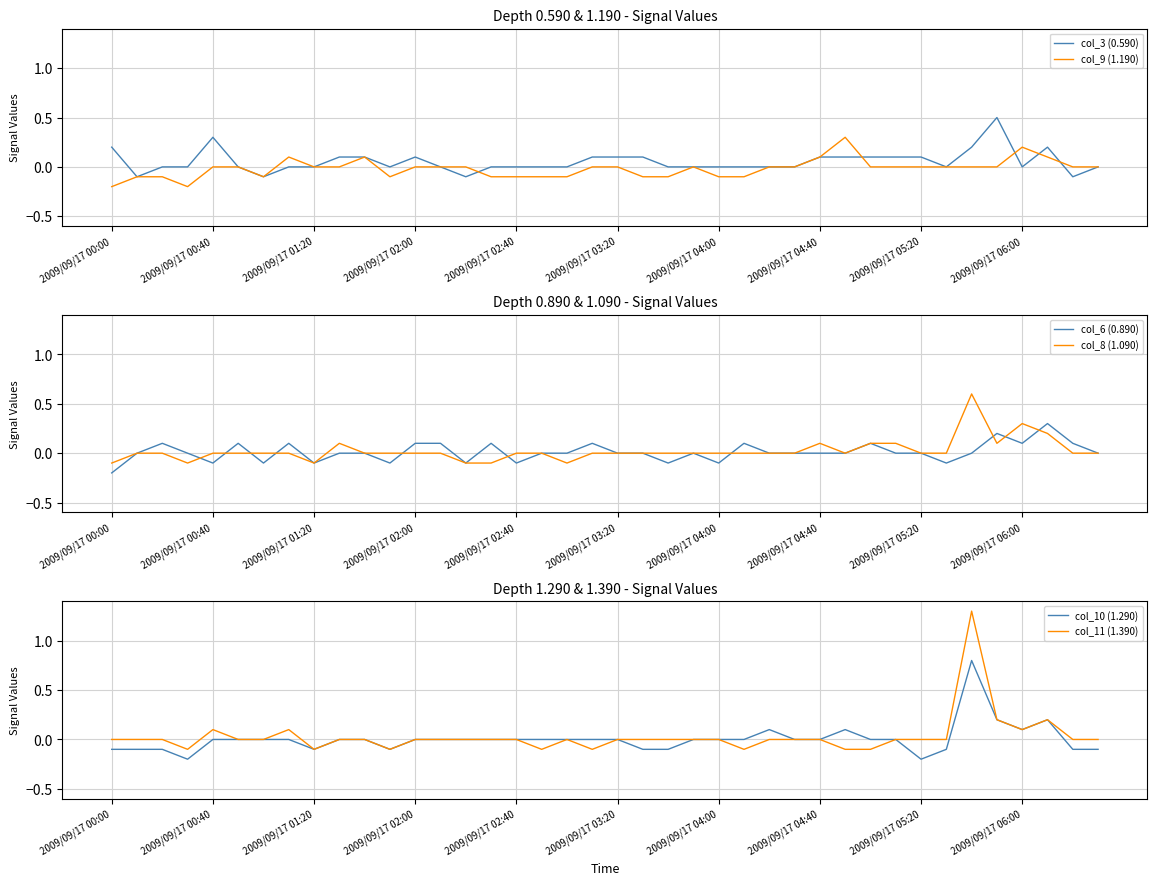

True or false: col_10 (1.290) and col_11 (1.390) cross at least once.

False